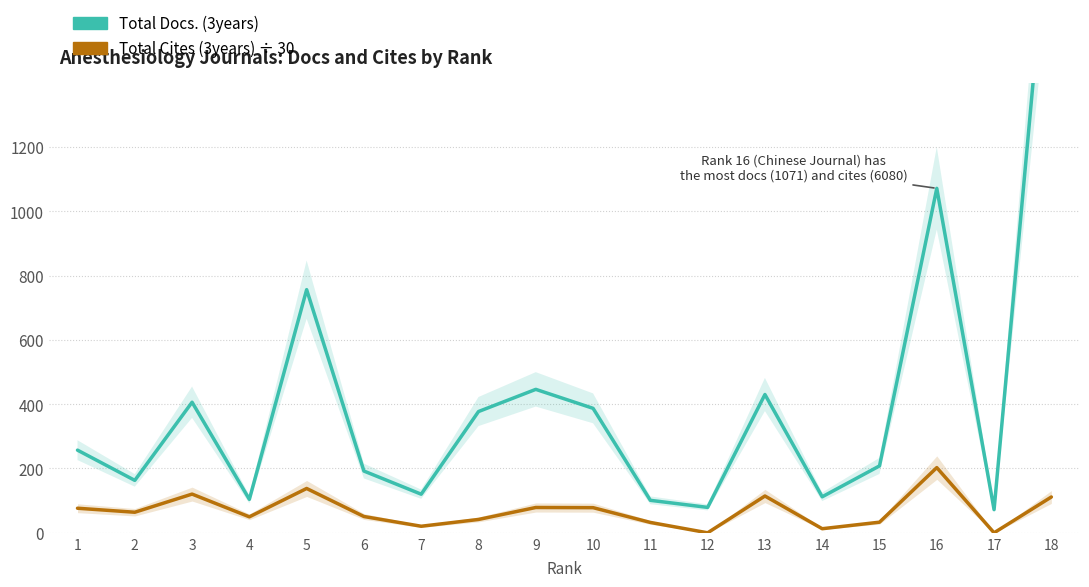

Reading left to right, list all the values displayed in this chart.

Total Docs. (3years): 1=257.0	2=163.0	3=406.0	4=104.0	5=756.0	6=192.0	7=120.0	8=377.0	9=446.0	10=387.0	11=101.0	12=79.0	13=430.0	14=112.0	15=208.0	16=1071.0	17=72.0	18=2023.0
Total Cites (3years) ÷ 30: 1=76.4	2=63.9	3=120.4	4=49.7	5=137.8	6=50.7	7=20.4	8=41.5	9=78.7	10=78.2	11=32.3	12=0.0	13=114.4	14=12.7	15=33.0	16=202.7	17=0.0	18=111.4